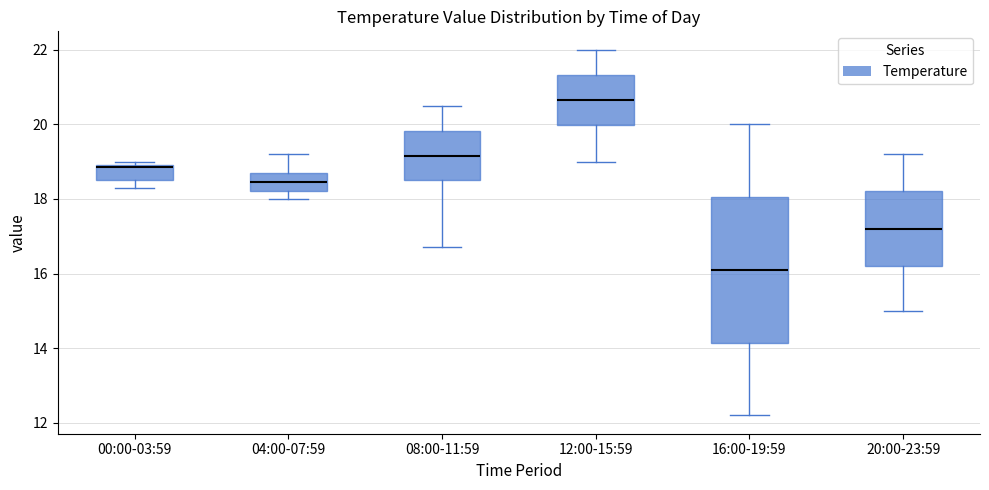

Where does the median line of the box for 00:00-03:59 sit on the y-axis? The values are not printed on the chart, so give them approximately, as read against the axis.

18.8